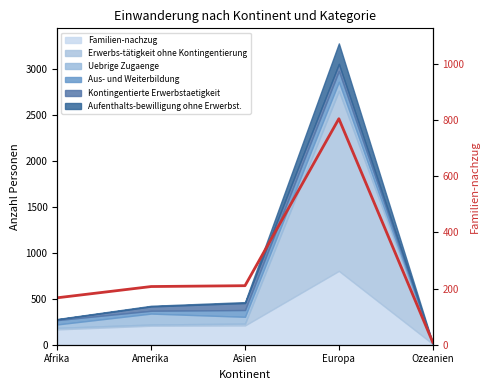

Rank the categories by value from highest to lowest.

Europa, Asien, Amerika, Afrika, Ozeanien